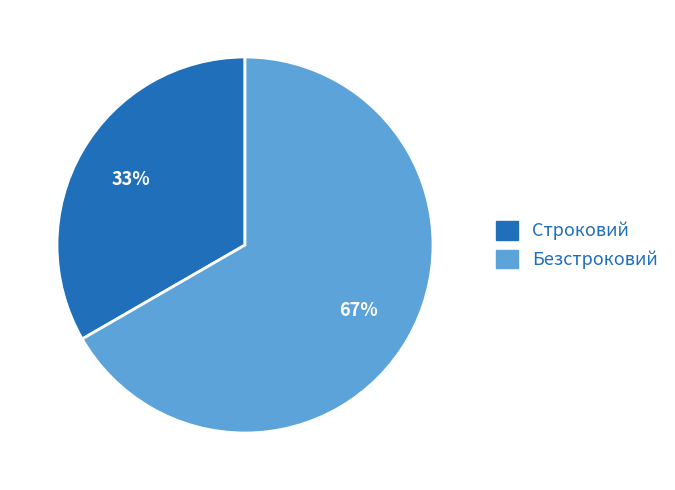

Is there any slice that represents more than half of the pie?

Yes